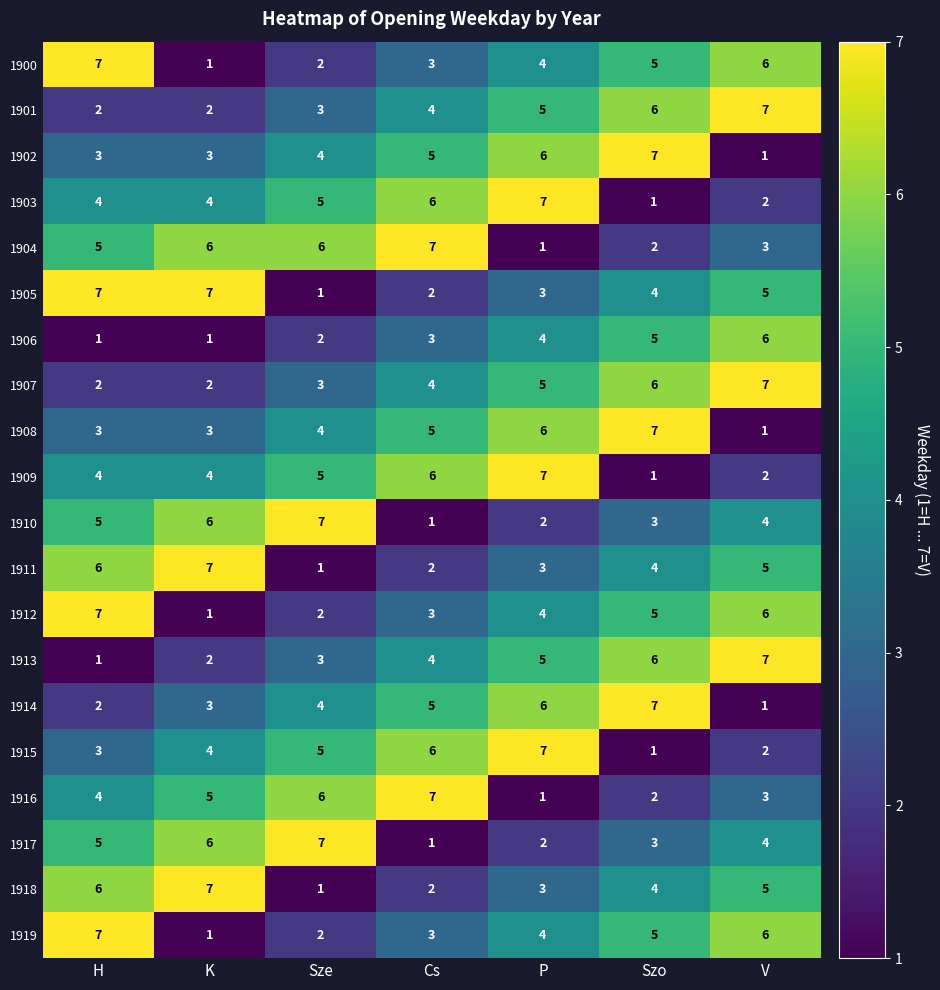

Count the 1904 values in the range 2 to 6.

5